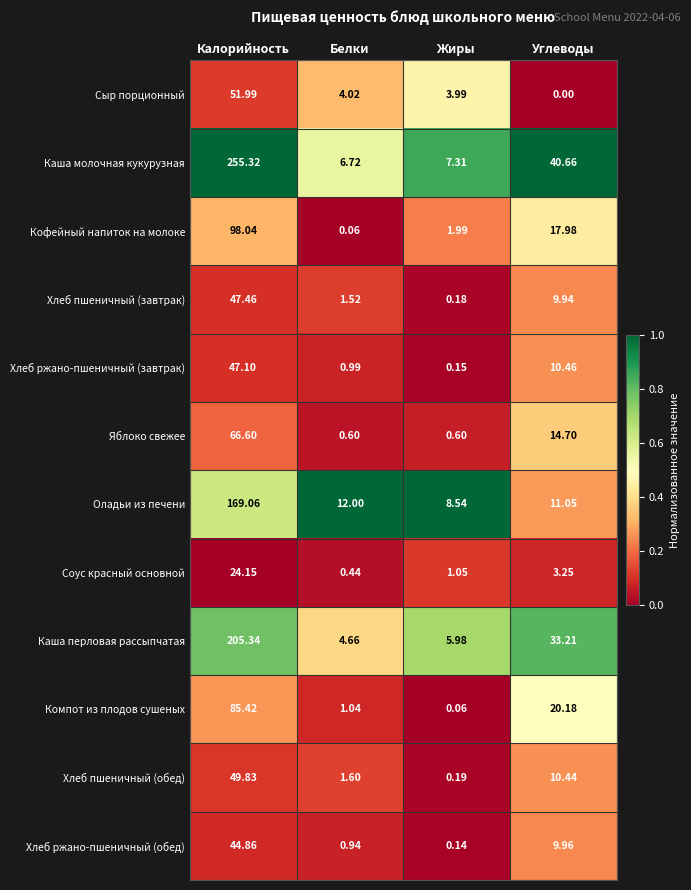

Where is Соус красный основной nearest to the value 12?

Углеводы